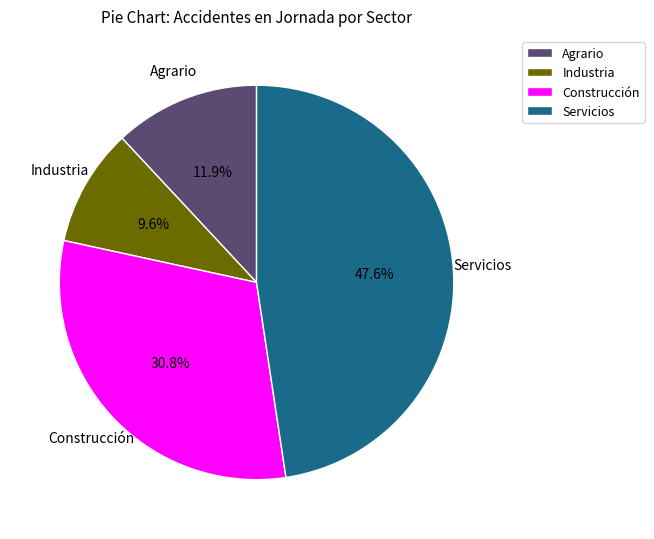

What is the smallest slice in the pie chart?

Industria